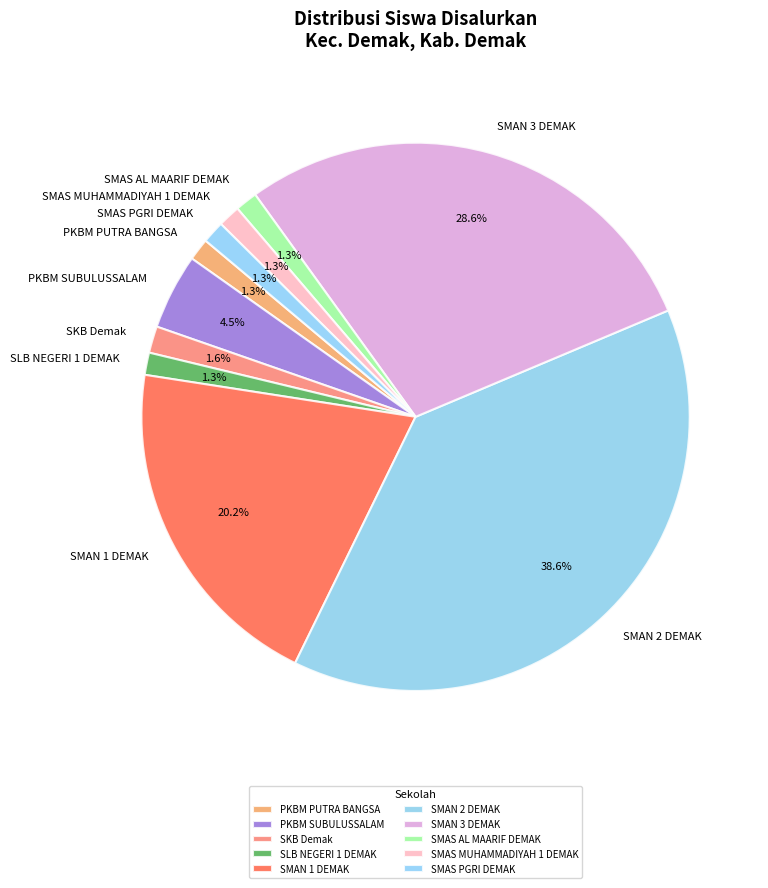

How many segments does this pie chart have?

10